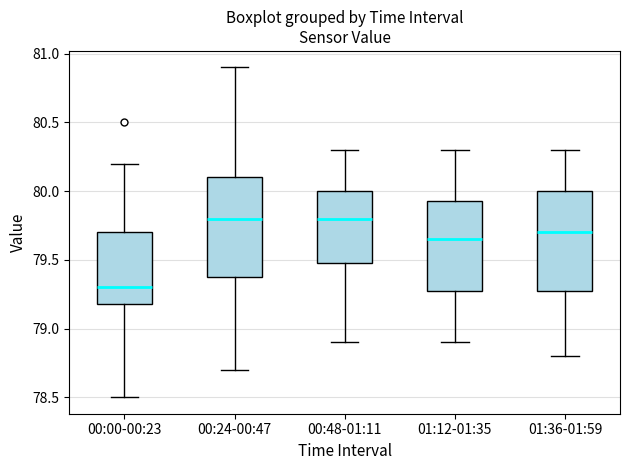

Where does the lower whisker of the box for 00:00-00:23 end on the y-axis? The values are not printed on the chart, so give them approximately, as read against the axis.

78.50